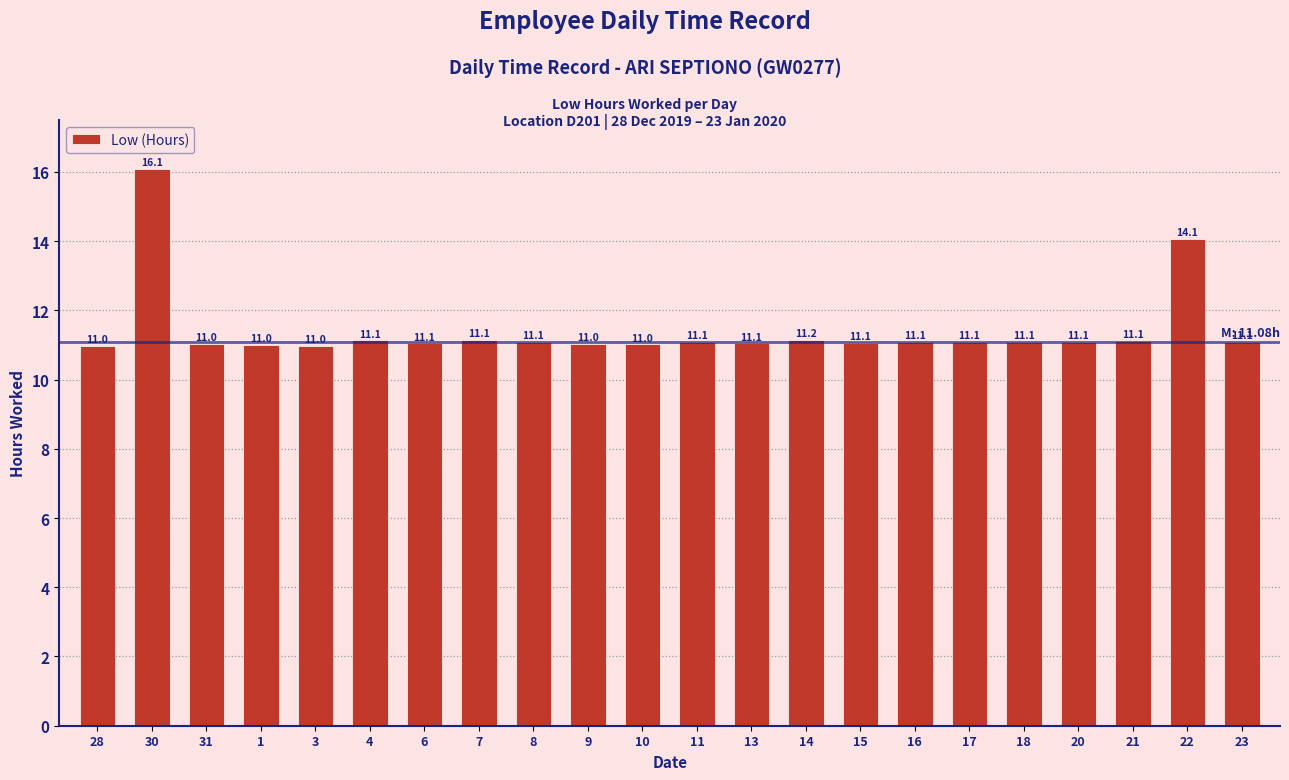

What is the label of the 12th bar from the right?

10